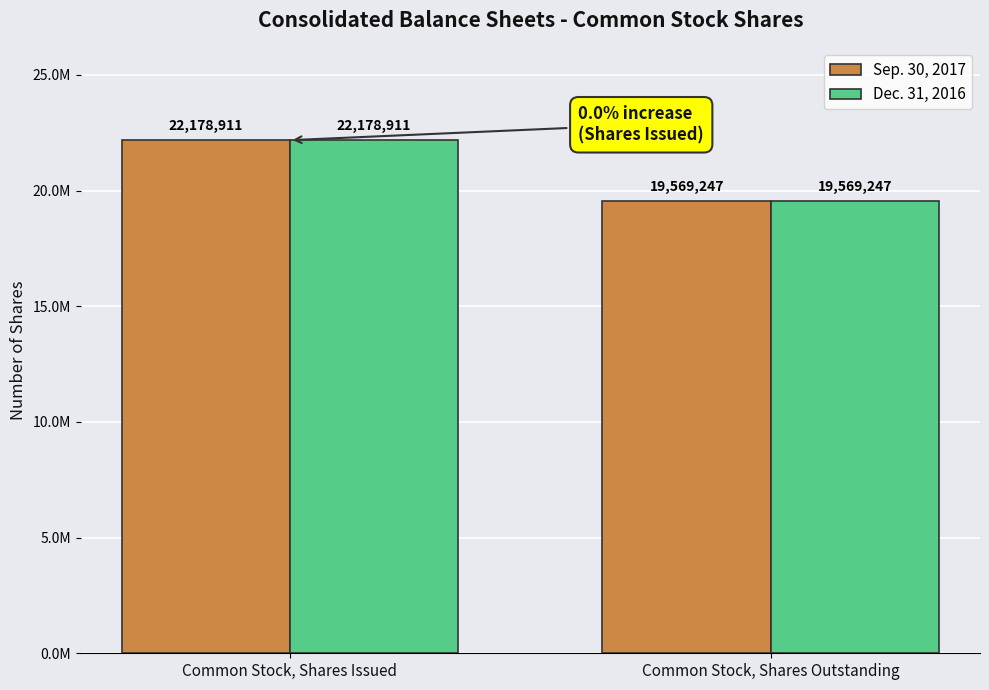

What is the label of the 2nd bar from the right?

Common Stock, Shares Issued